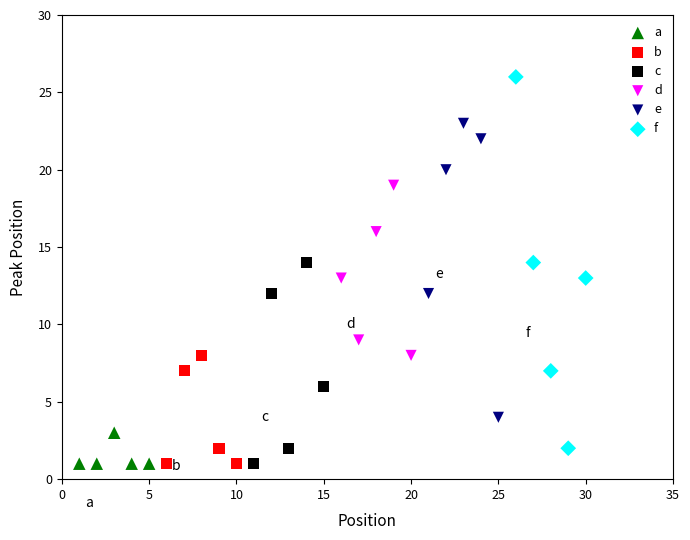

Which series has the largest Y range (max minus min)?

f